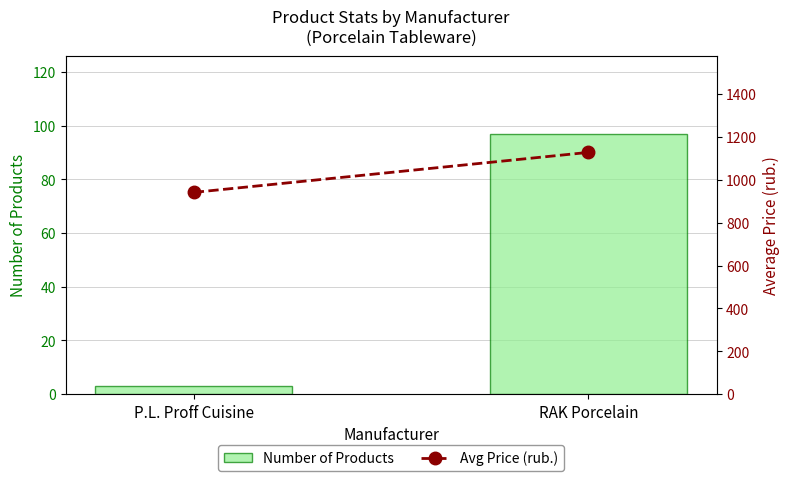

At P.L. Proff Cuisine, list the series in order from smallest to largest.

Number of Products, Avg Price (rub.)